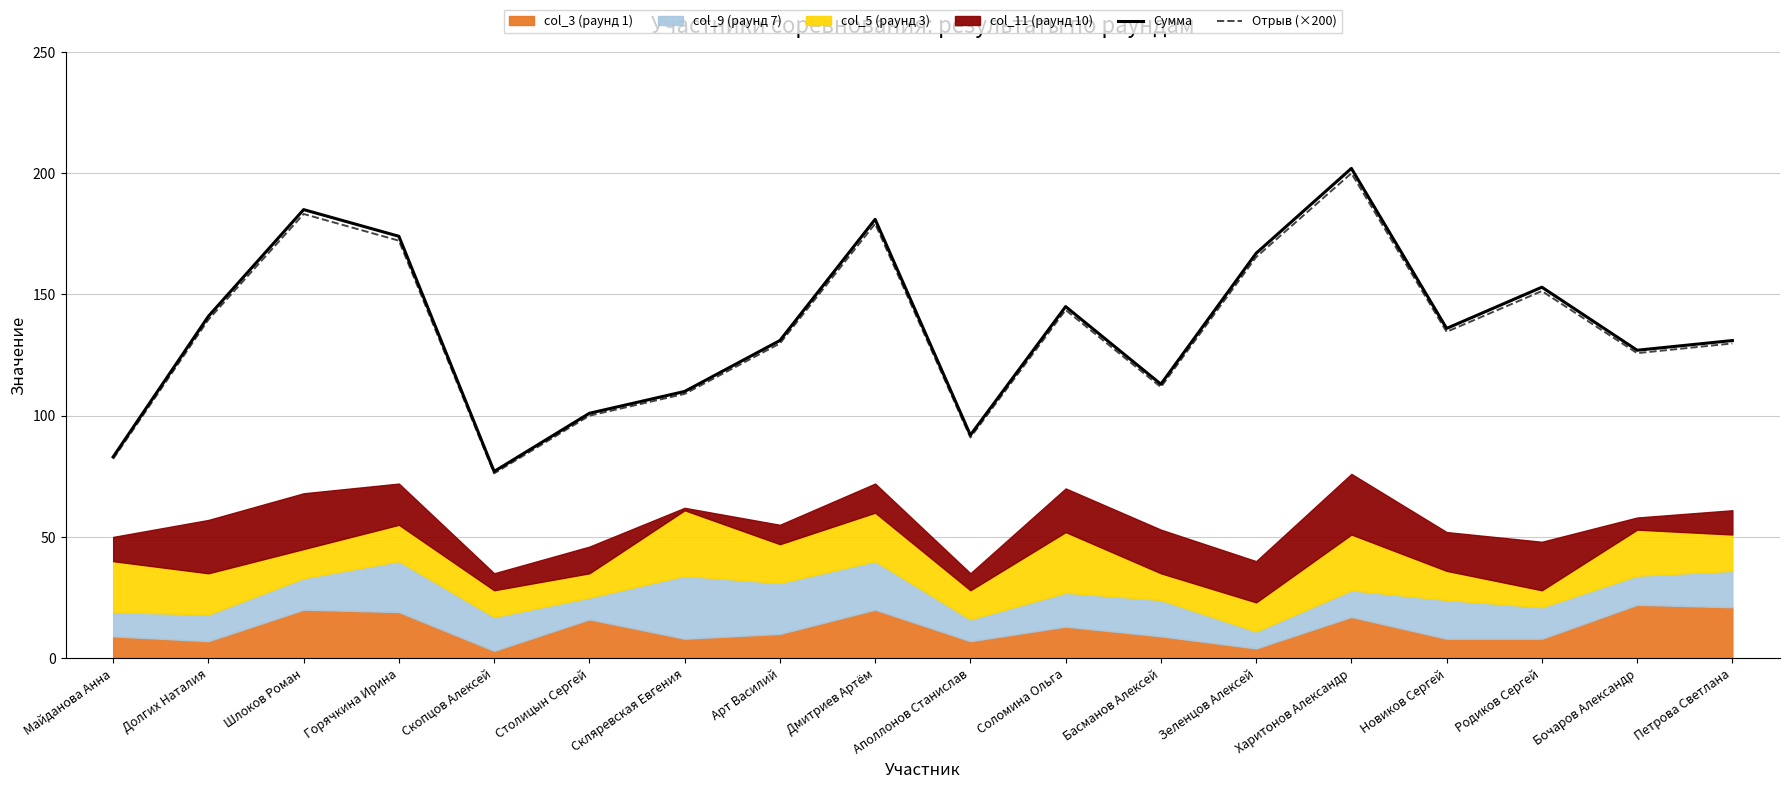

At which label does Отрыв (×200) first exceed 134?

Долгих Наталия